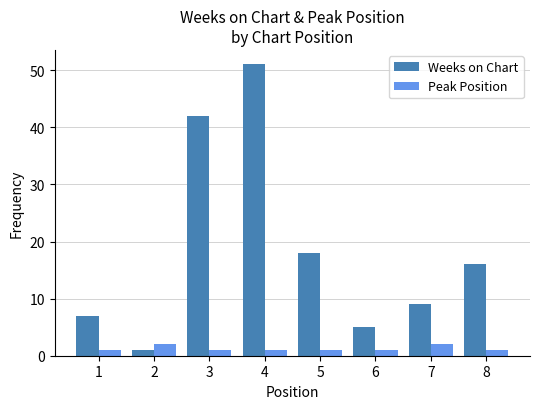

What is the difference between the maximum and minimum values in the Weeks on Chart series?

50